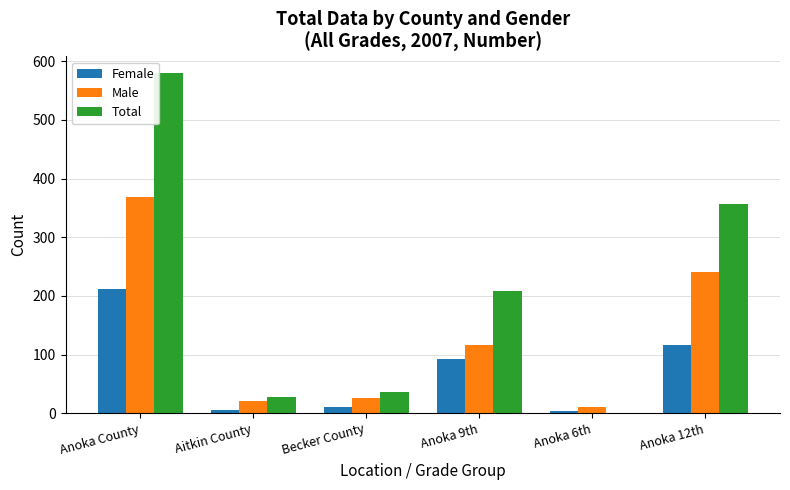

Which category has the highest value in the Male series?

Anoka County